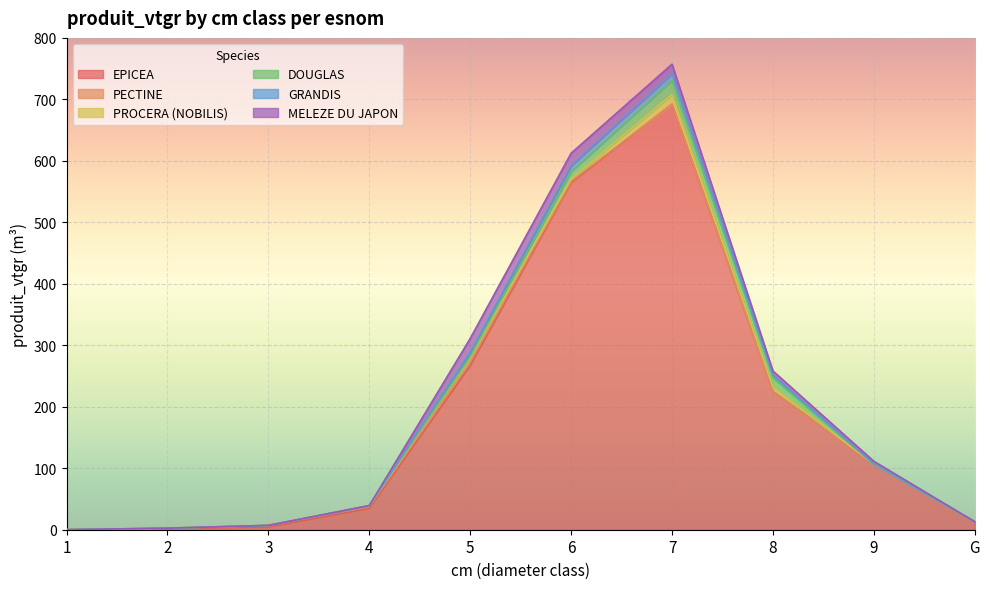

What position from the left is 4?

4